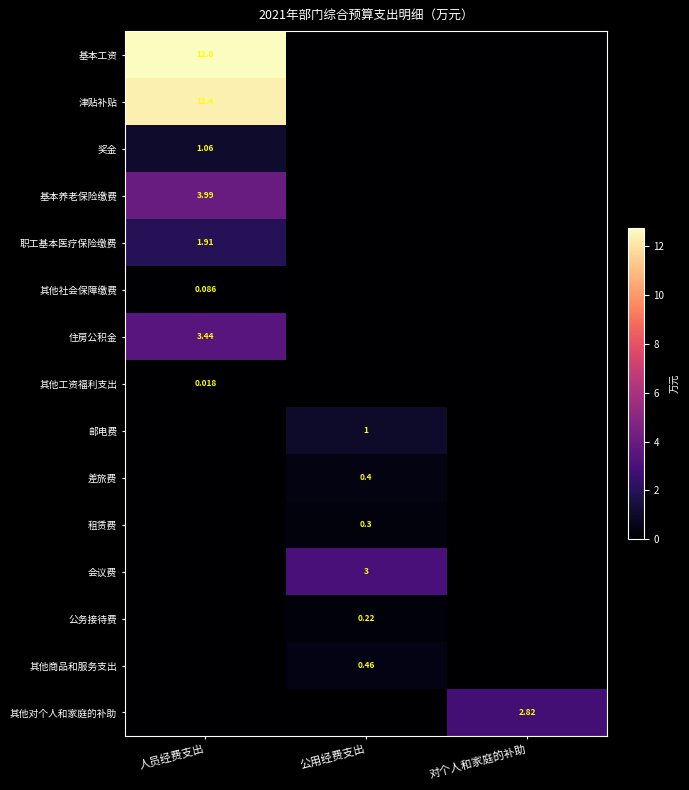

Is the value of 租赁费 at 公用经费支出 greater than the value of 津贴补贴 at 对个人和家庭的补助?

Yes